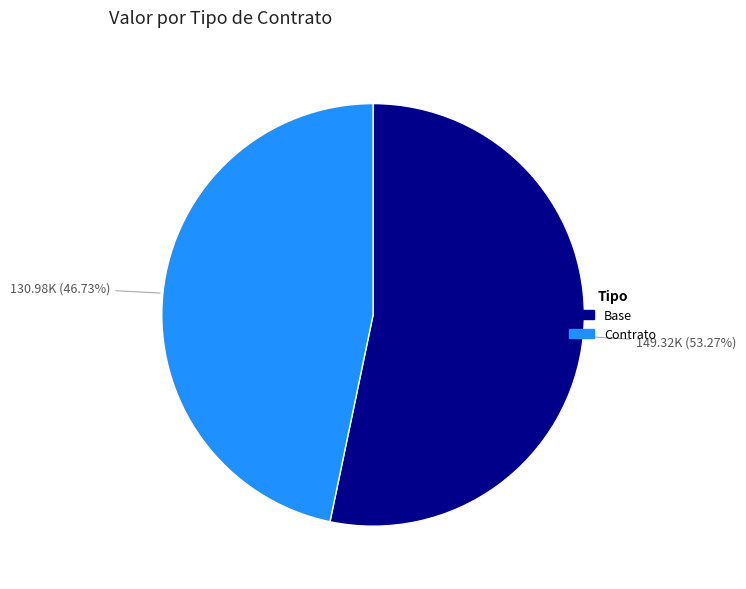

What percentage is the Base slice, to the nearest percent?

53%